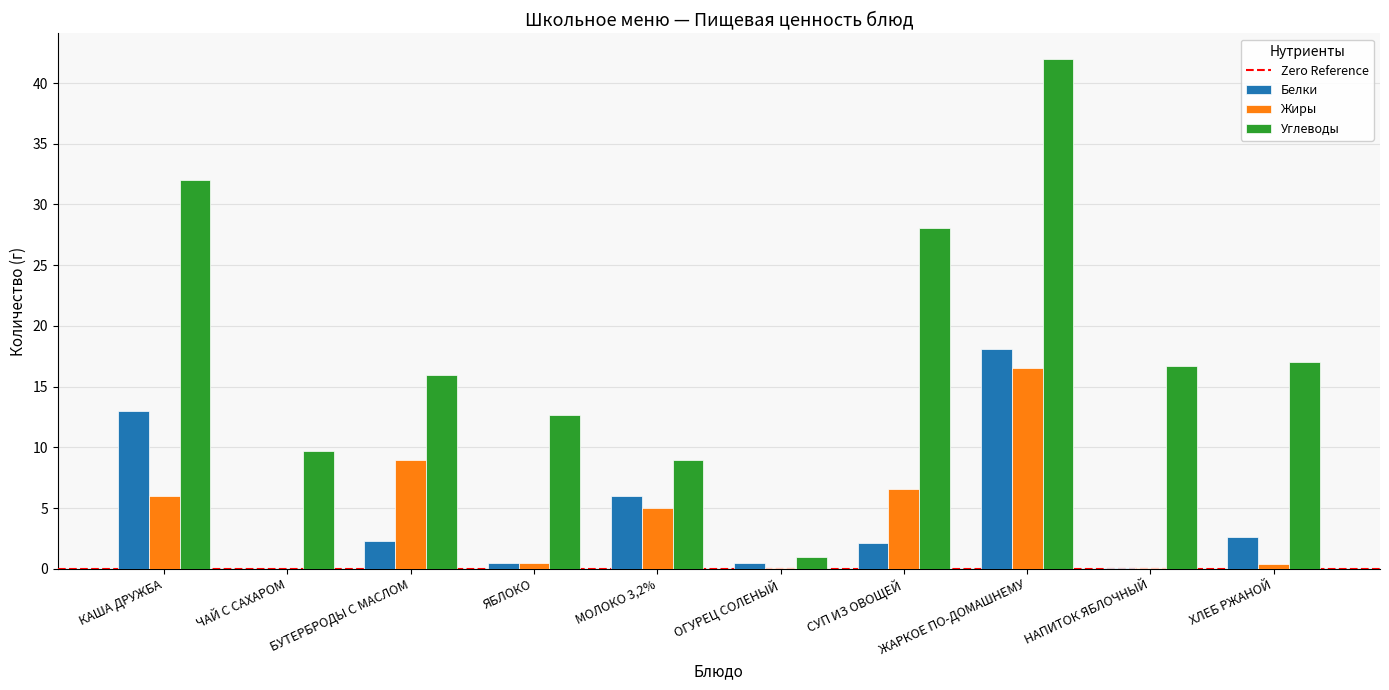

Where is Жиры nearest to the value 8?

БУТЕРБРОДЫ С МАСЛОМ